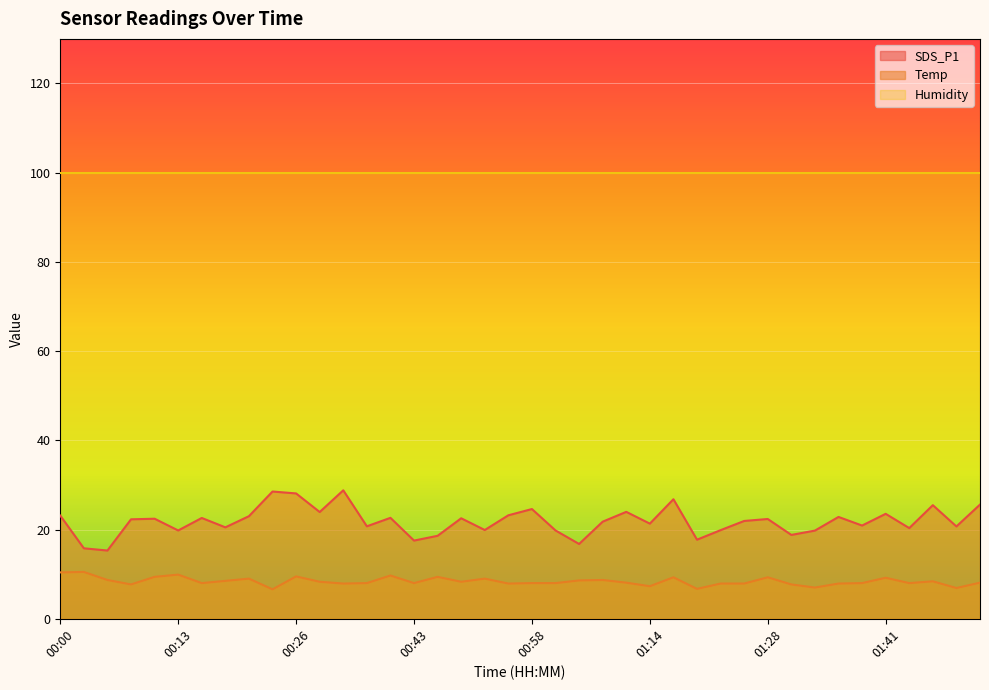

True or false: Temp has a value of 3.6 at 01:01.

False